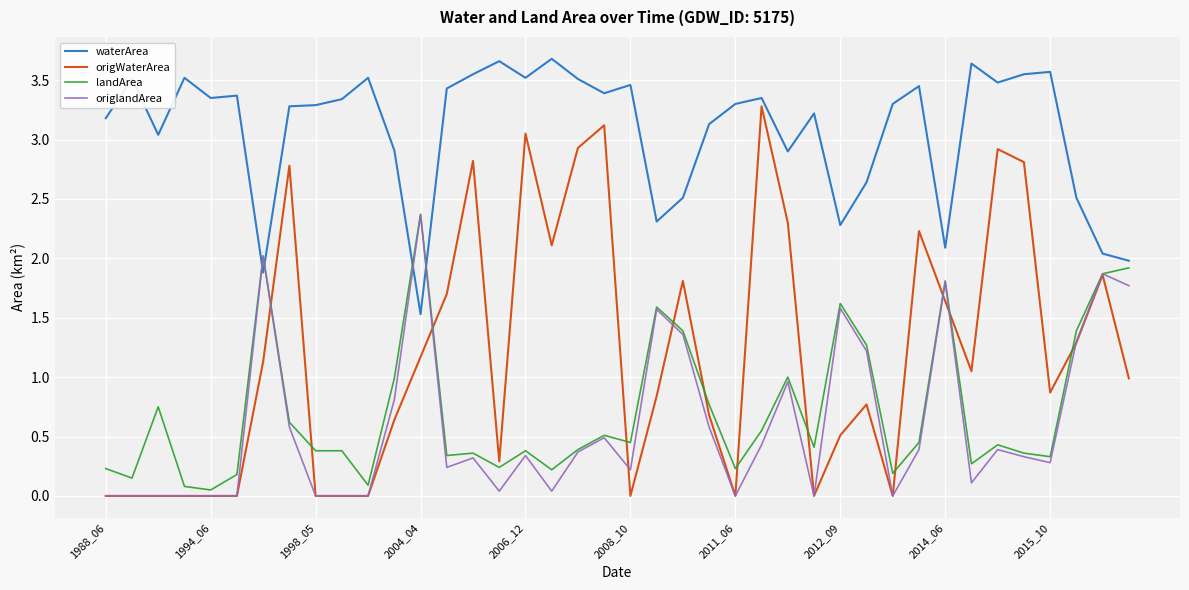

What is the maximum value for origlandArea?

2.4